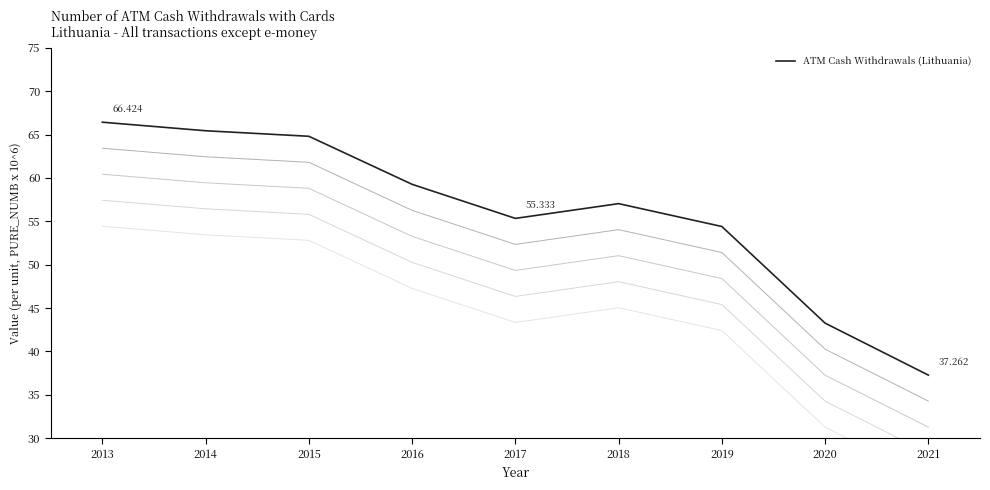

Which has a higher value, 2016 or 2014?

2014